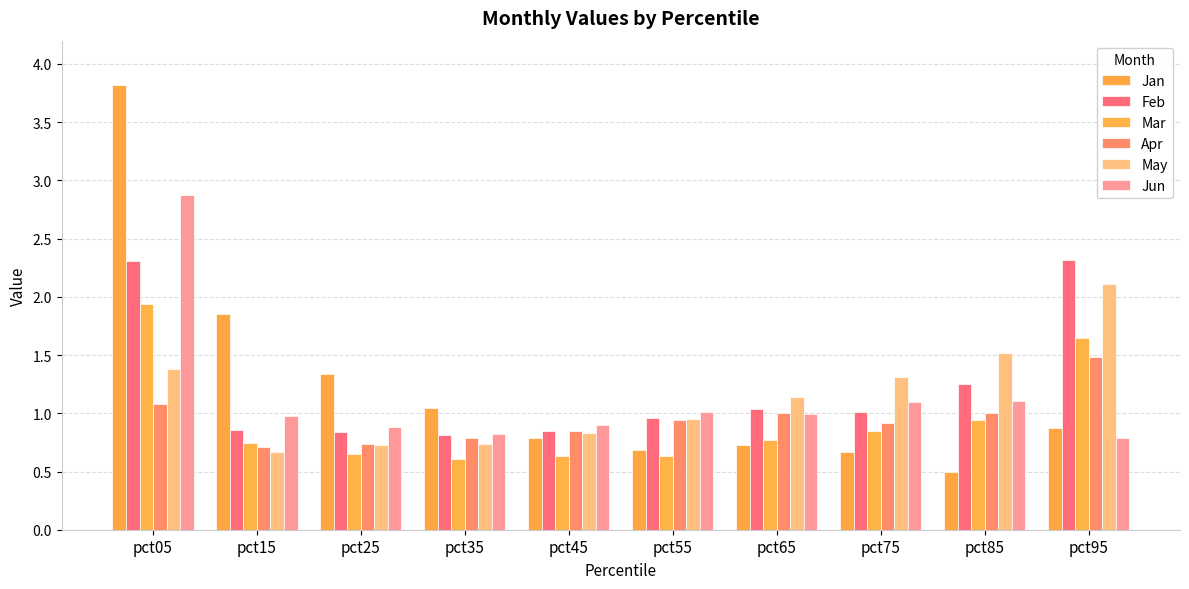

Which series has the largest range (max minus min)?

Jan